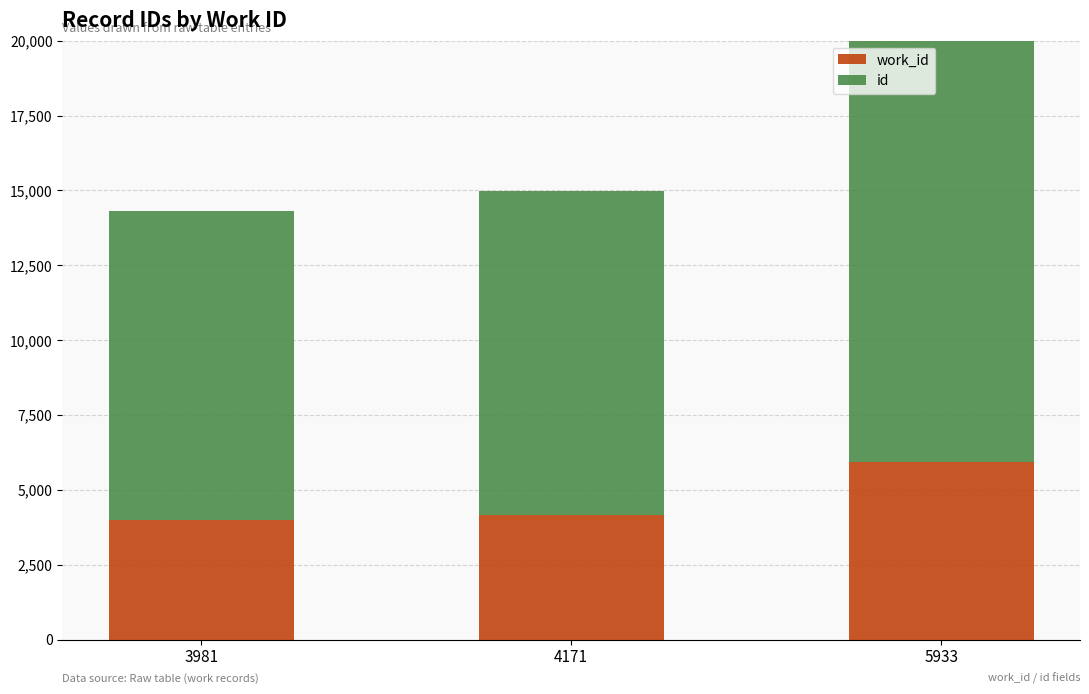

Reading left to right, extract all data points from this chart.

work_id: 3981	4171	5933
id: 10343	10816	15778